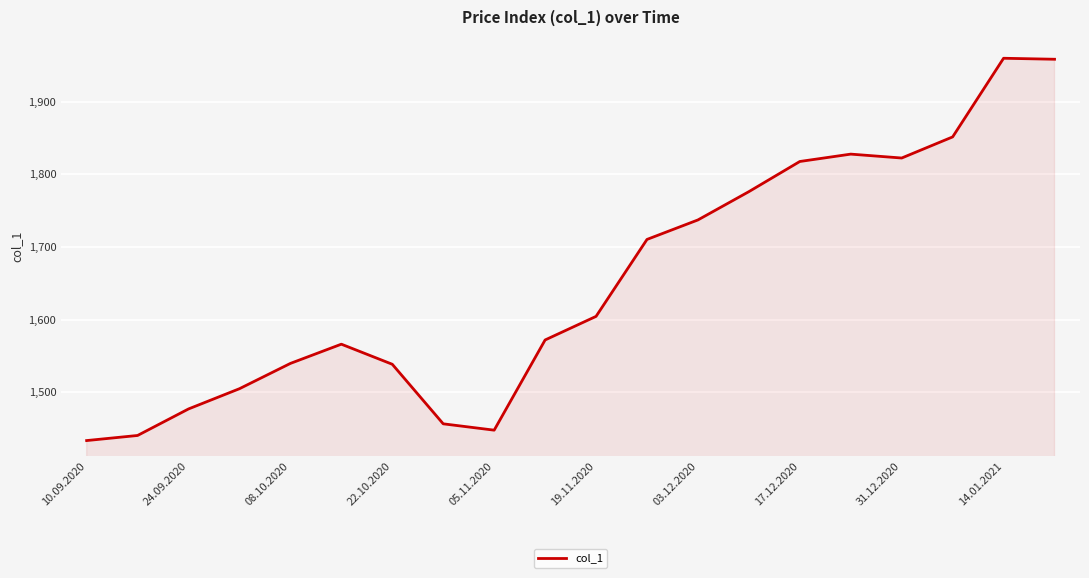

What is the difference between the maximum and minimum values?

526.8